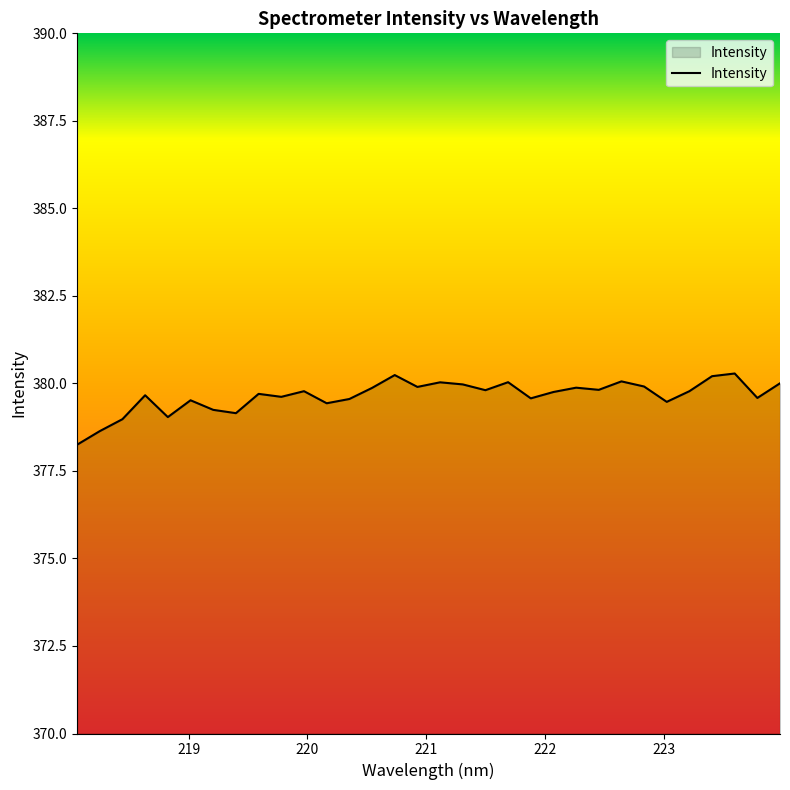

What is the smallest value displayed?

378.2